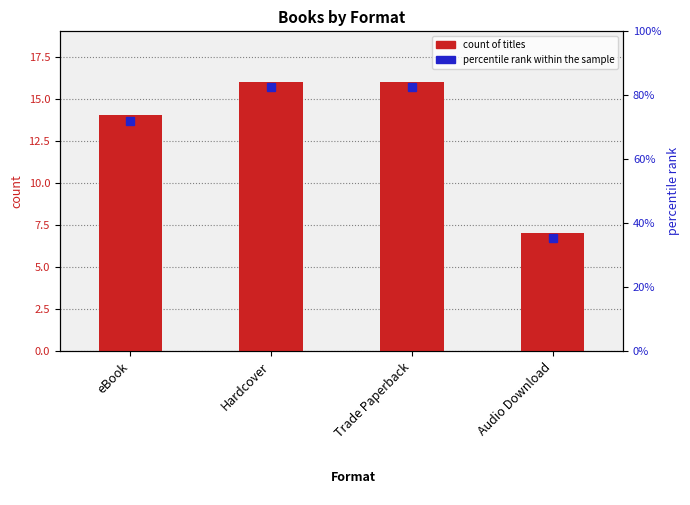

Reading left to right, extract all data points from this chart.

14	16	16	7